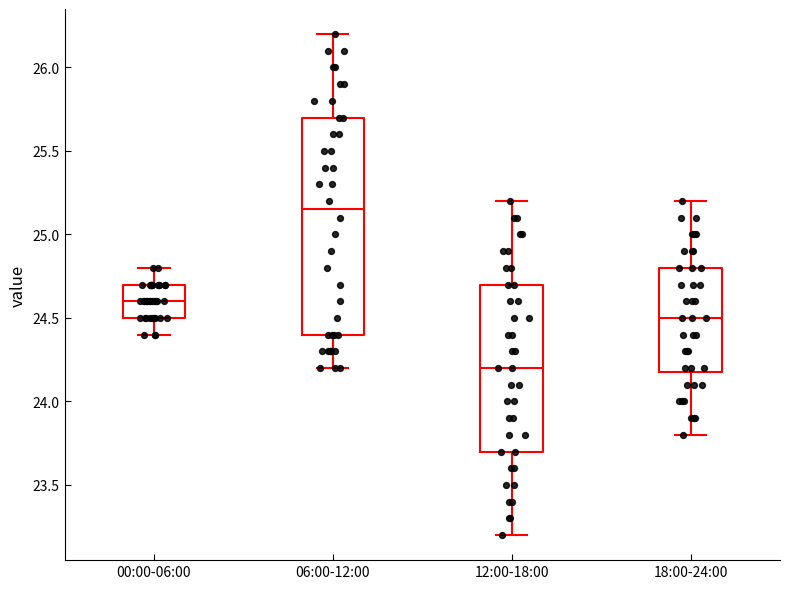

Reading left to right, transcribe this box plot: for each box, give where its median line is, the range the box spans, and where its two whiskers end, as read against the y-axis. The values are not printed on the chart, so give them approximately, as read against the axis.

00:00-06:00: median 24.60, box 24.50 to 24.70, whiskers 24.40 to 24.80
06:00-12:00: median 25.15, box 24.40 to 25.70, whiskers 24.20 to 26.20
12:00-18:00: median 24.20, box 23.70 to 24.70, whiskers 23.20 to 25.20
18:00-24:00: median 24.50, box 24.20 to 24.80, whiskers 23.80 to 25.20